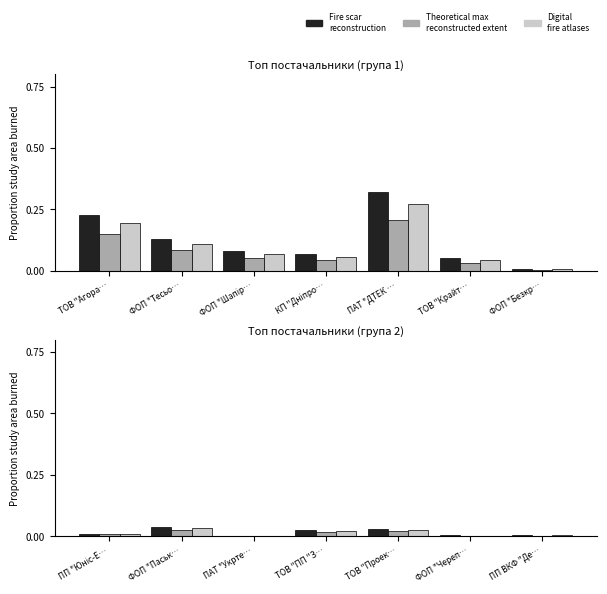

Which series has the largest range (max minus min)?

Fire scar
reconstruction